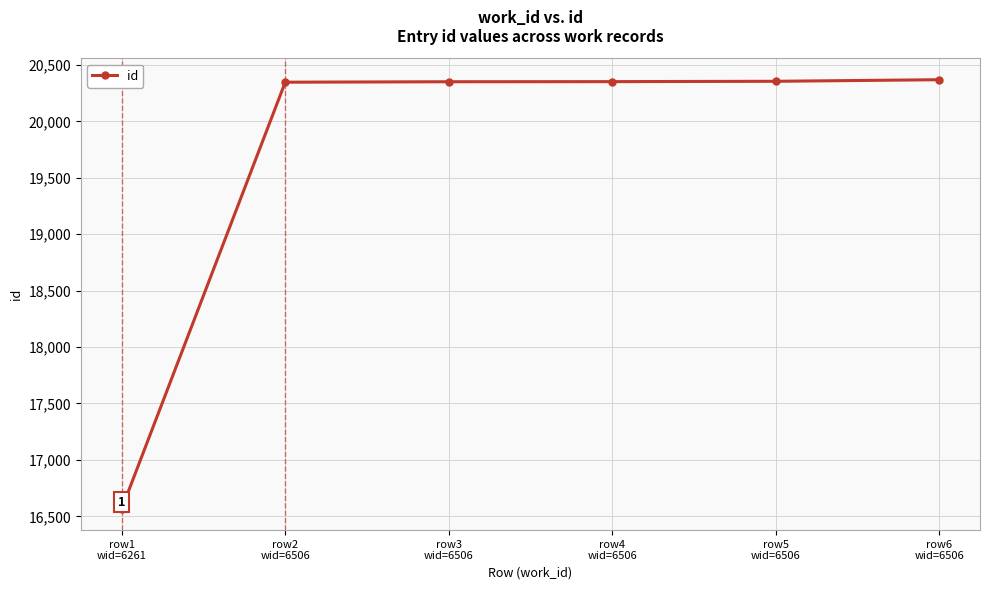

What position from the left is row1
wid=6261?

1